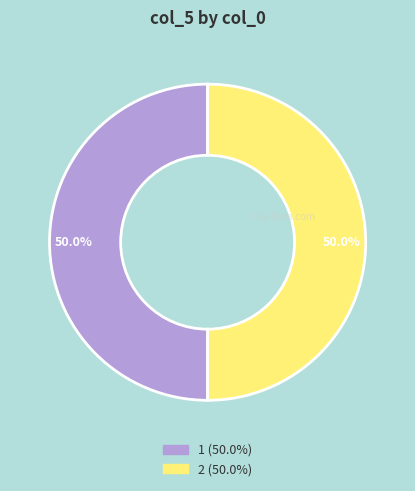

Count the number of slices in the pie.

2